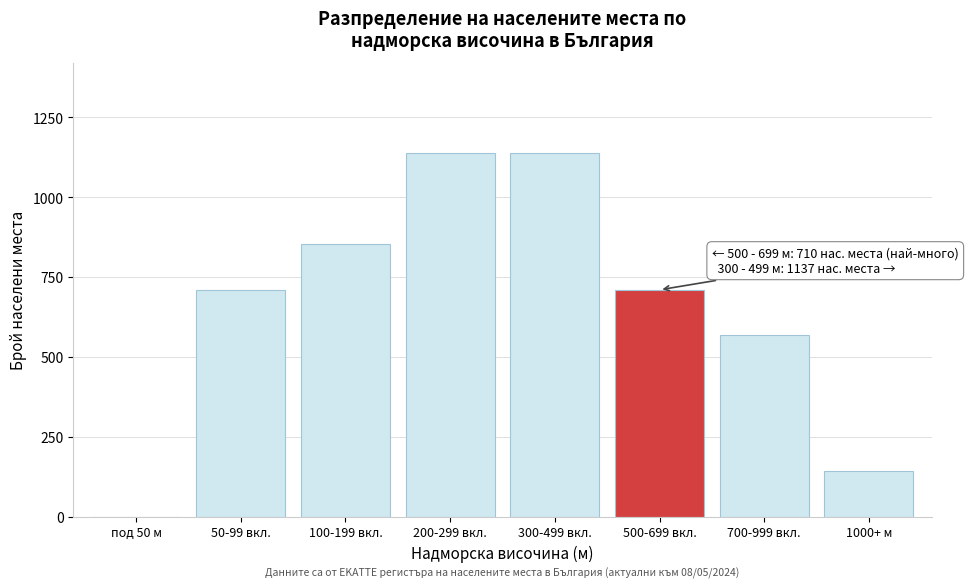

Reading right to left, extract all data points from this chart.

1000+ м=142	700-999 вкл.=568	500-699 вкл.=710	300-499 вкл.=1137	200-299 вкл.=1137	100-199 вкл.=852	50-99 вкл.=710	под 50 м=0